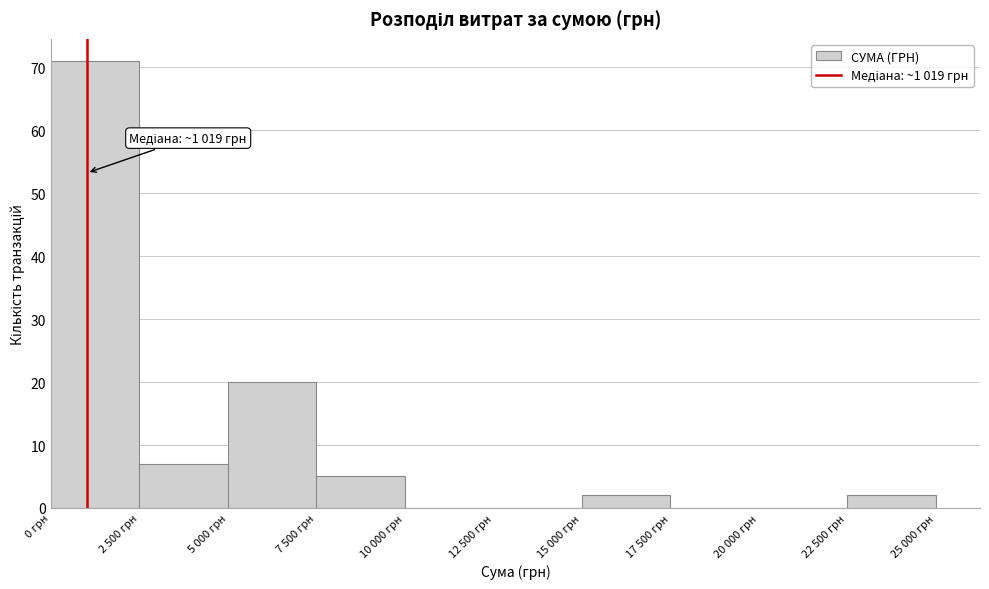

Reading right to left, list all the values displayed in this chart.

22 500 грн=2	20 000 грн=0	17 500 грн=0	15 000 грн=2	12 500 грн=0	10 000 грн=0	7 500 грн=5	5 000 грн=20	2 500 грн=7	0 грн=71